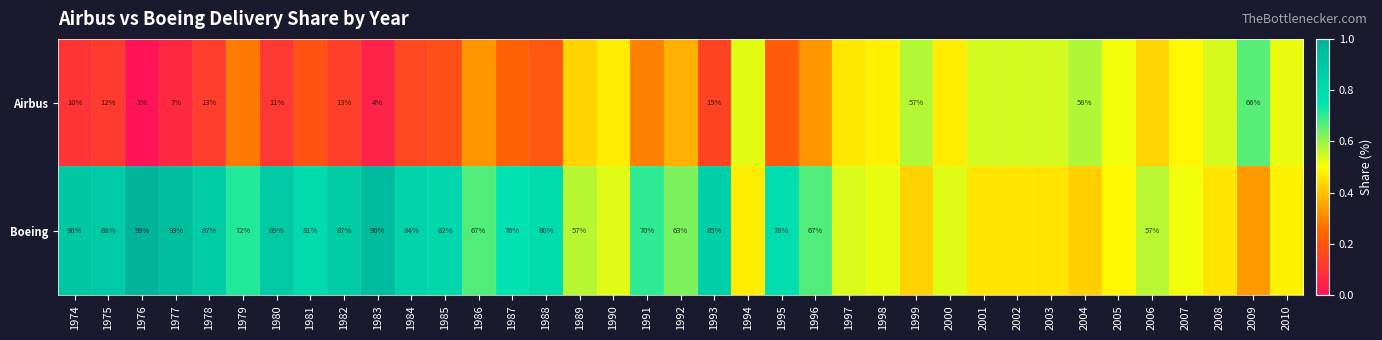

Rank the series at 1975 from lowest to highest value.

Airbus, Boeing